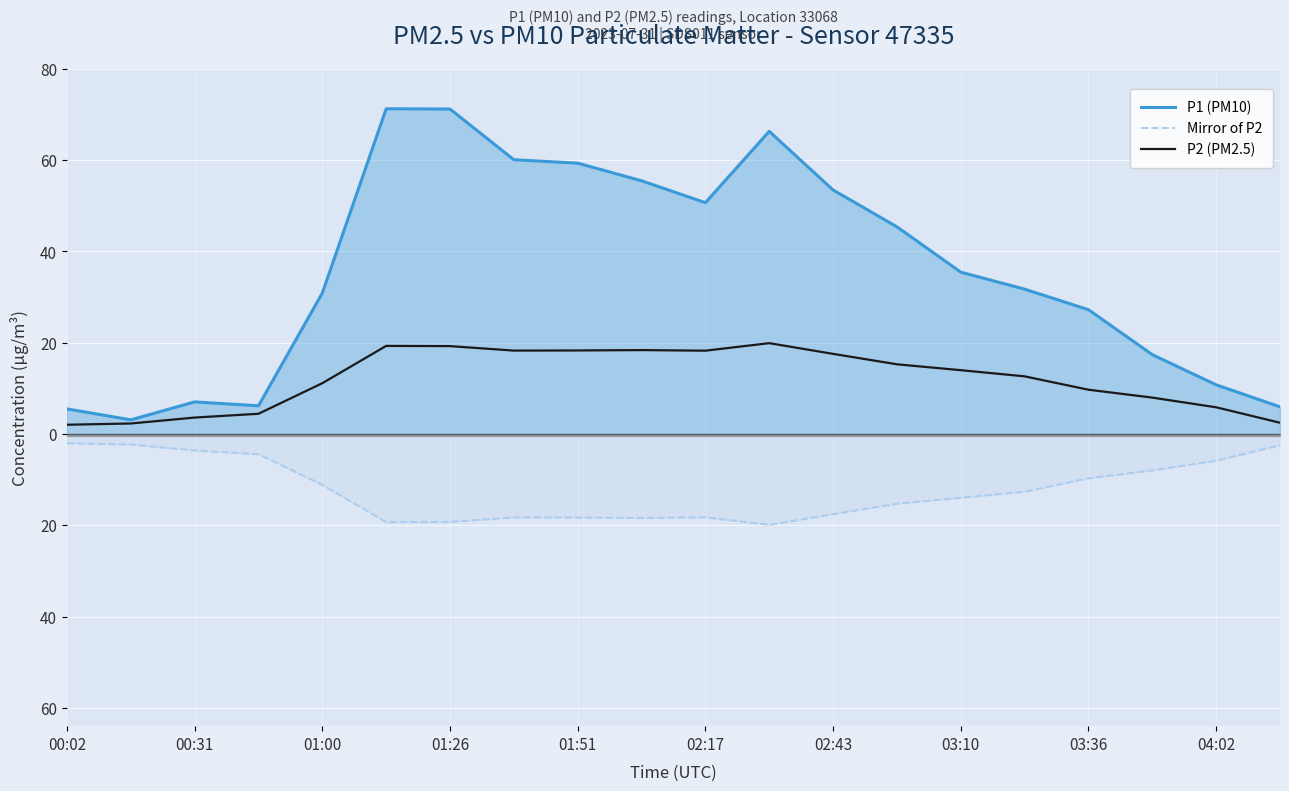

What is the value of the P1 (PM10) point at the 19th from the left?

10.8